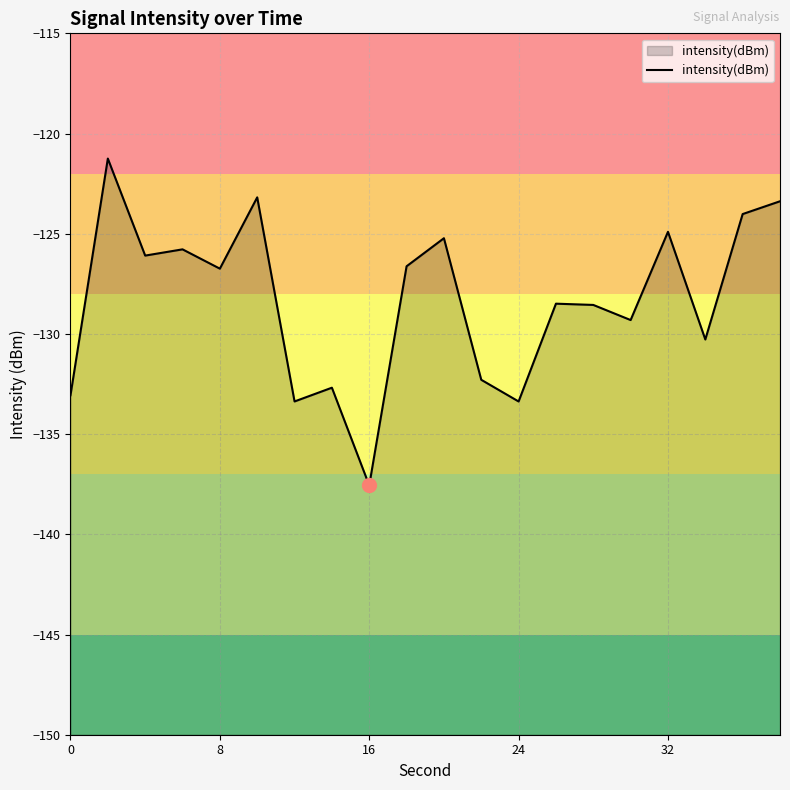

Does the chart display data point markers on the line(s)?

No